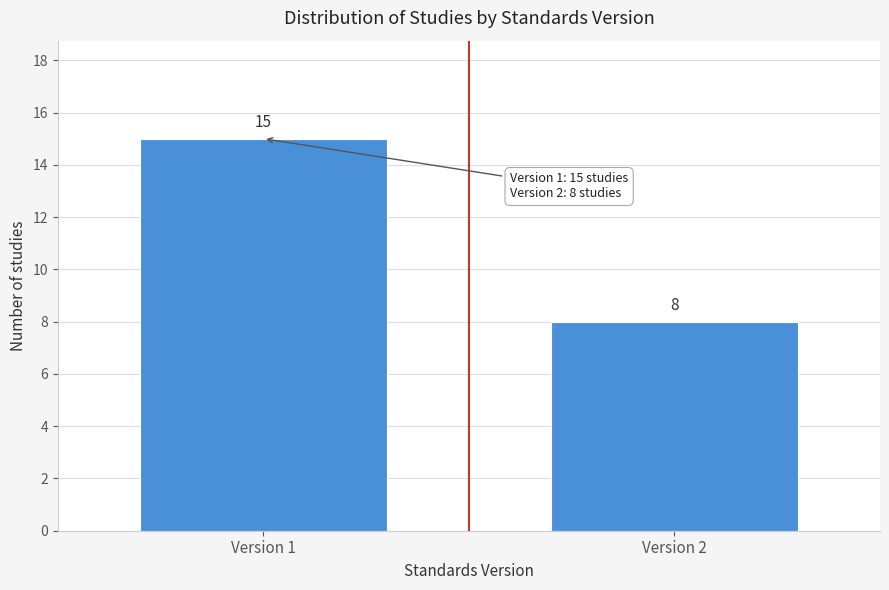

Reading left to right, list all the values displayed in this chart.

15	8